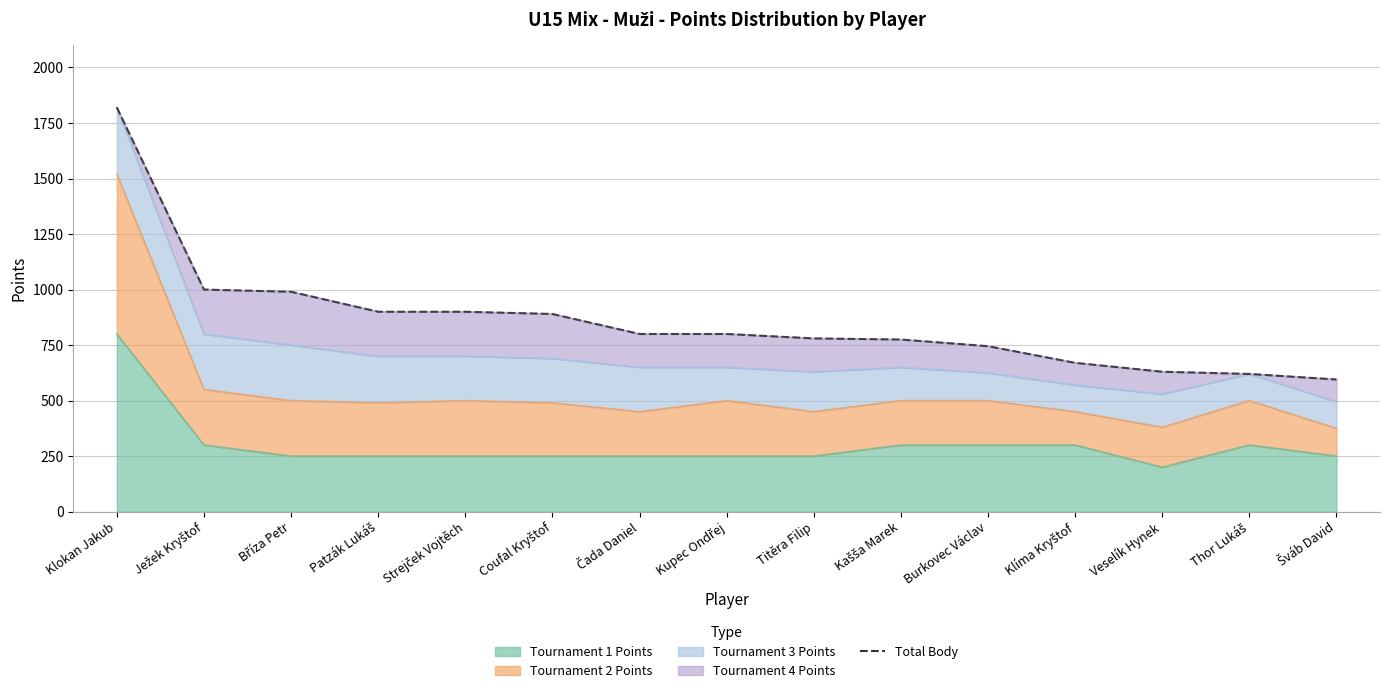

How many data points are less than 800?

7